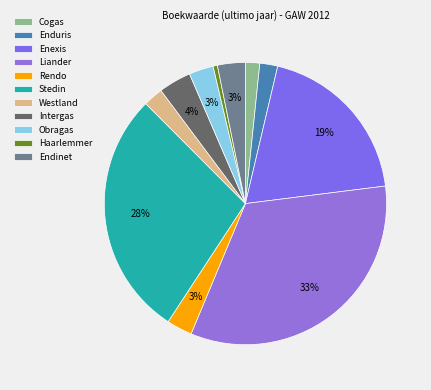

What is the change in value from Westland to Haarlemmer?

-98927747.7